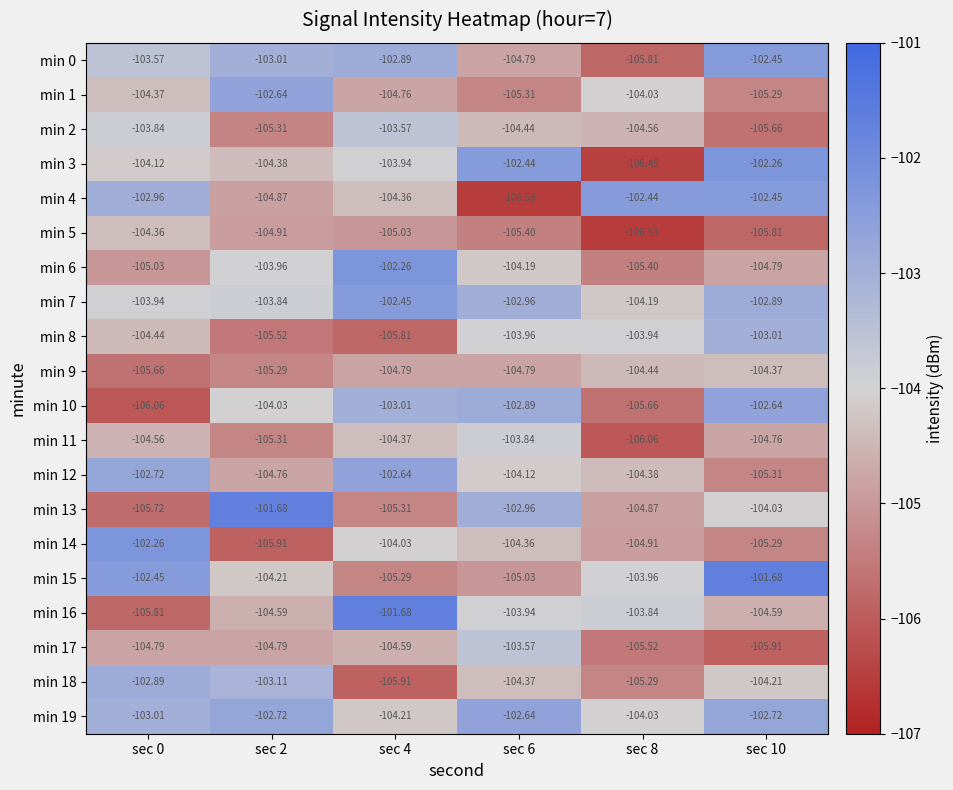

How many series are shown in this chart?

20